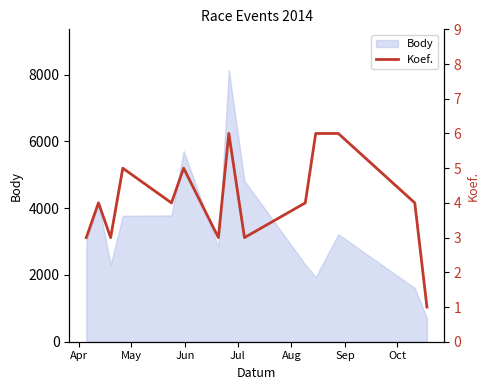

What is the maximum value for Body?

8138